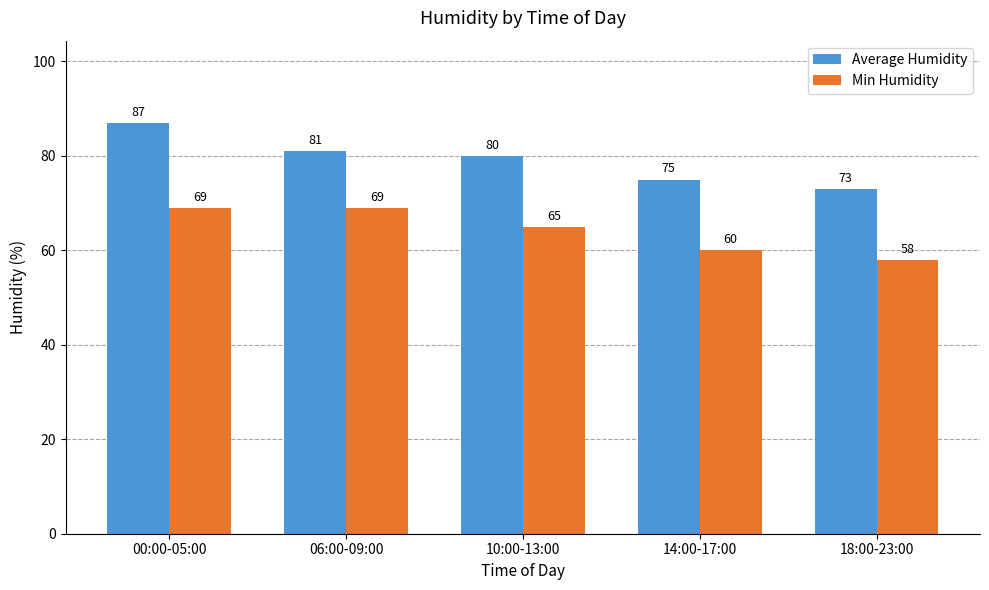

What position from the left is 18:00-23:00?

5